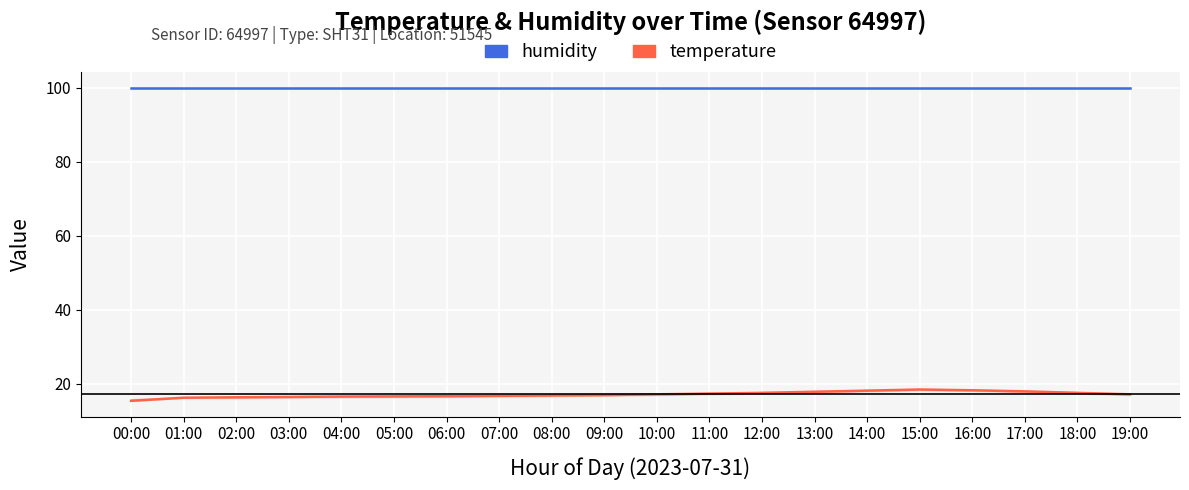

What is the minimum value shown in the chart?

15.4